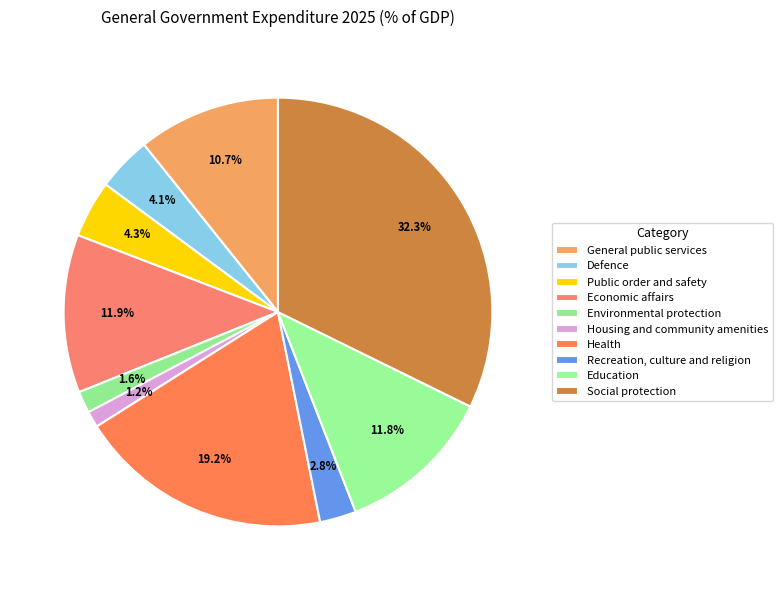

To the nearest percent, what is the difference between the General public services and Economic affairs slice percentages?

1%